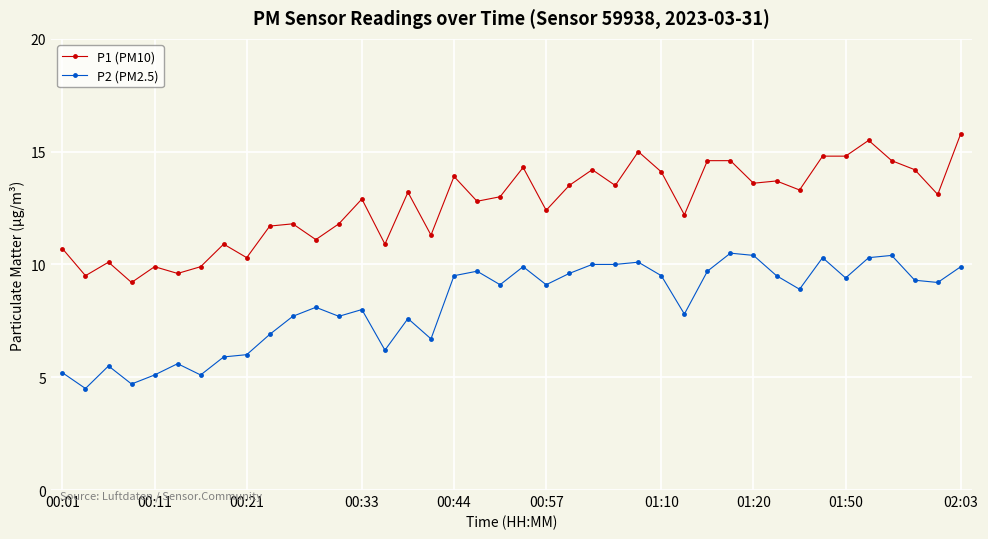

True or false: P2 (PM2.5) and P1 (PM10) cross at least once.

False